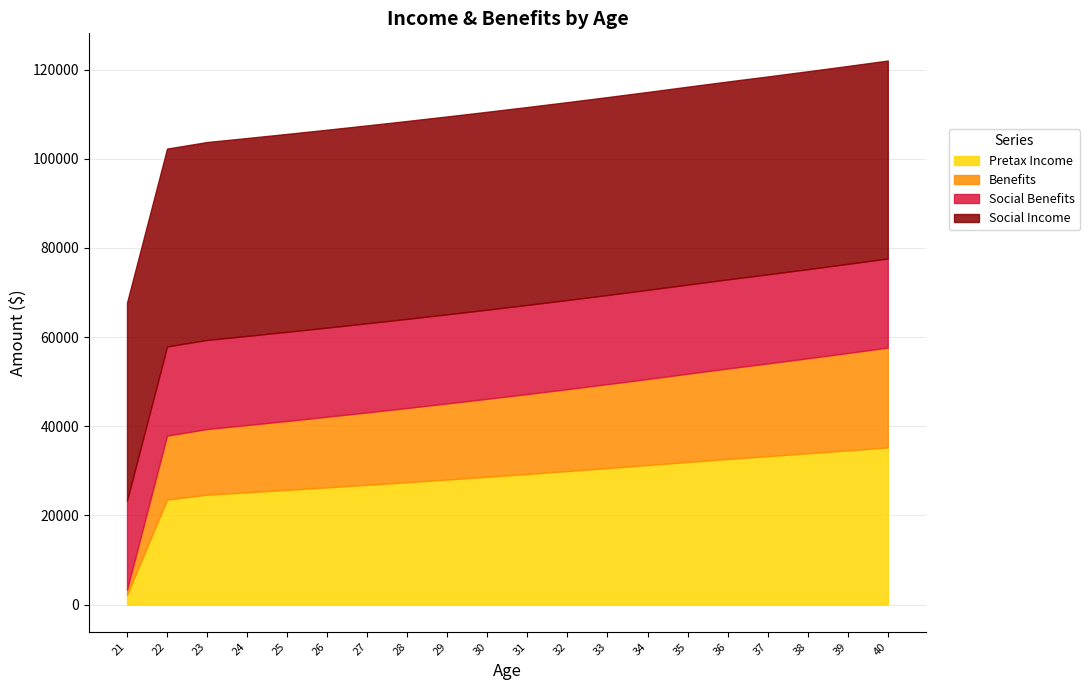

What is the average value of the Social Benefits series?

19992.0